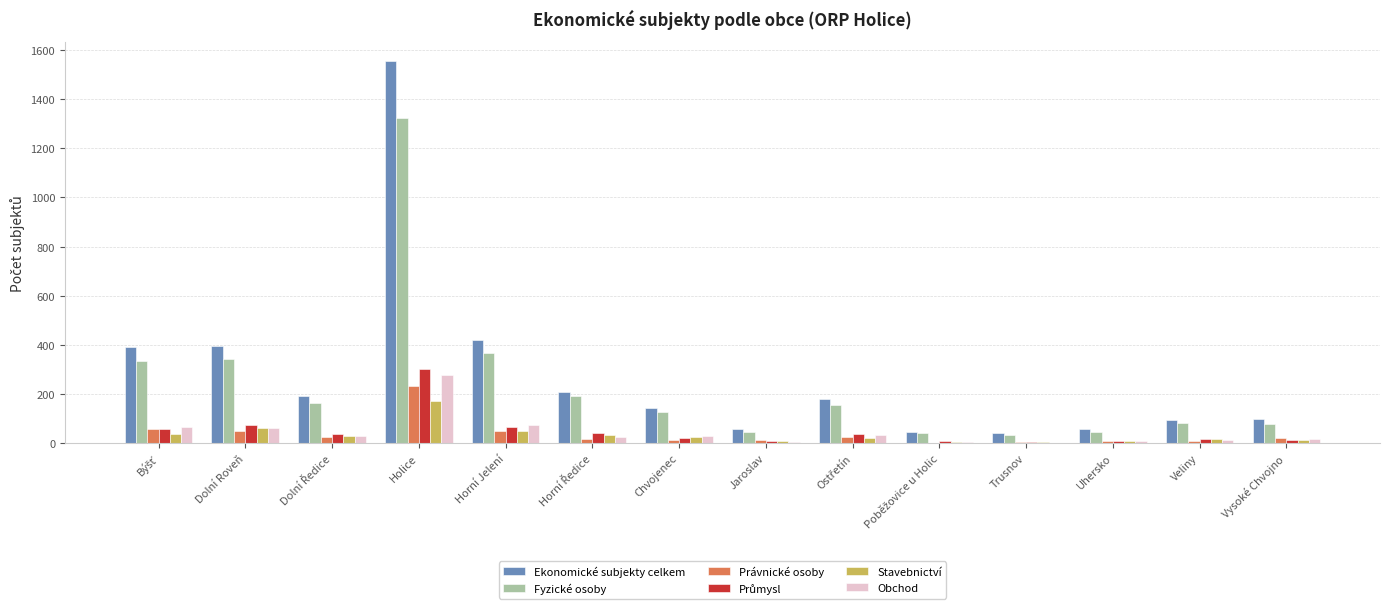

At which category is the sum across all series the highest?

Holice